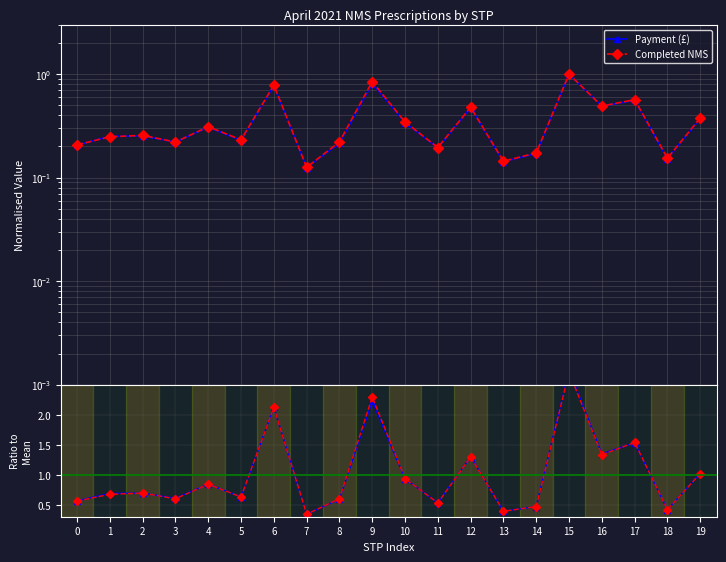

What is the minimum value for Payment ratio?

0.3